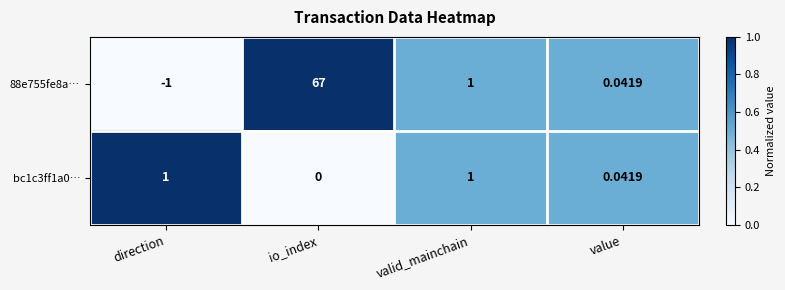

What is the difference between the highest and lowest values at direction?

2.0